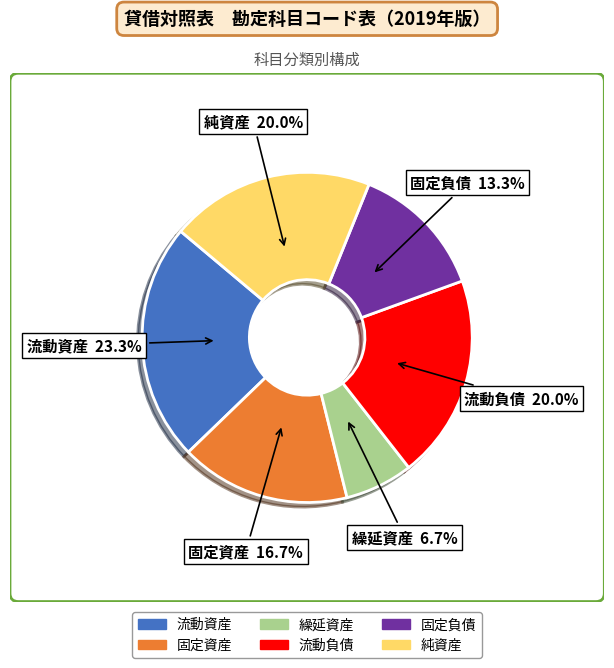

Which slice is the largest?

流動資産